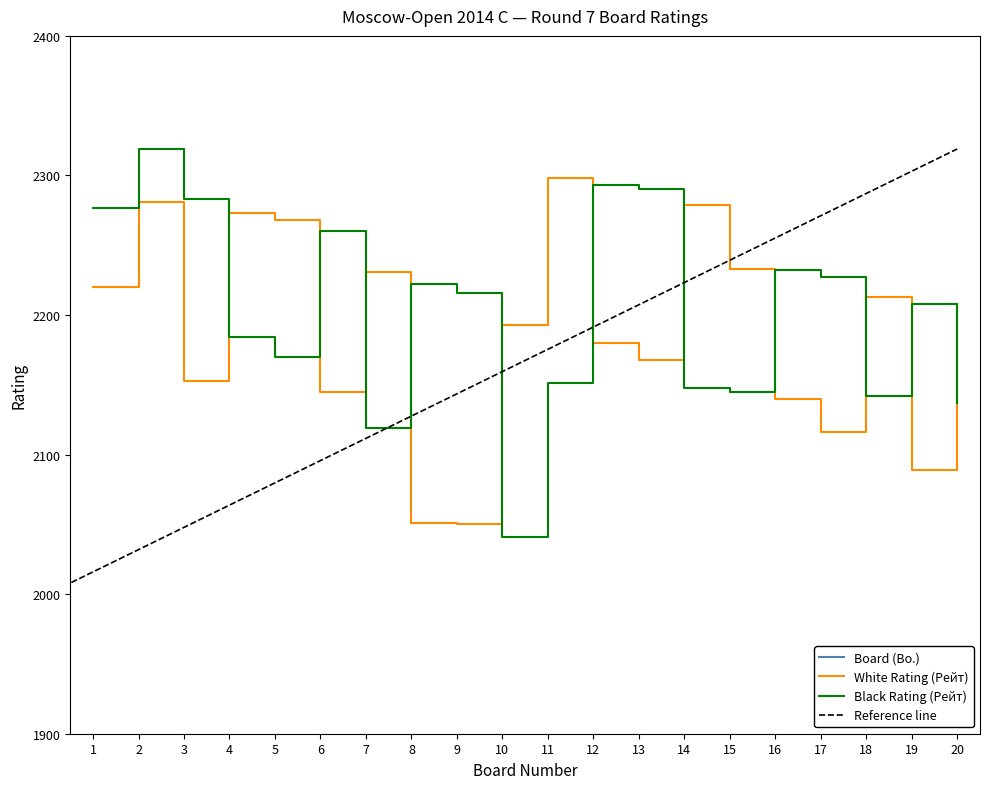

List the series in order of their peak value, lowest first.

Board (Bo.), White Rating (Рейт), Black Rating (Рейт)